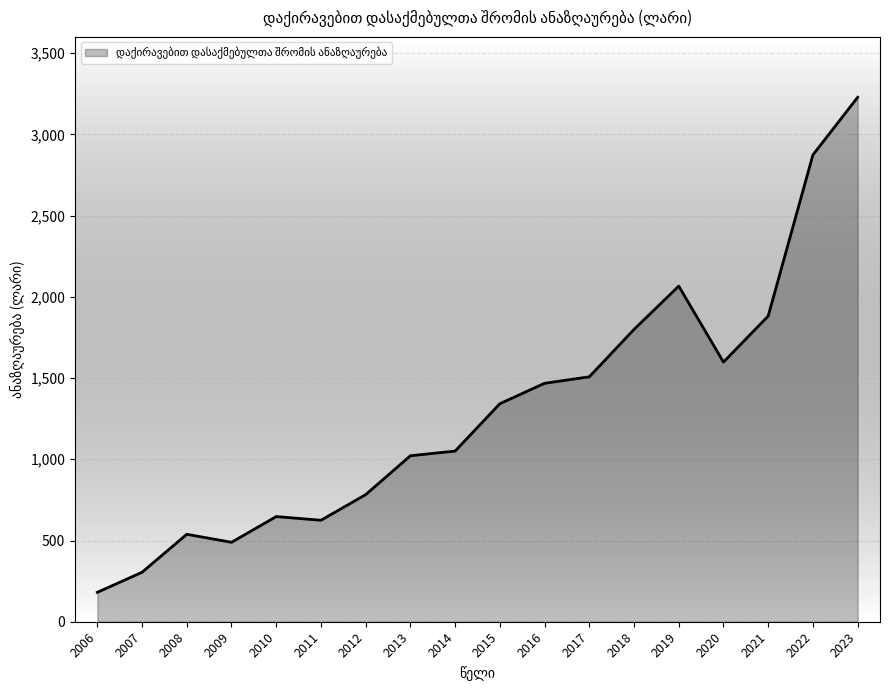

Does the chart display data point markers on the line(s)?

No